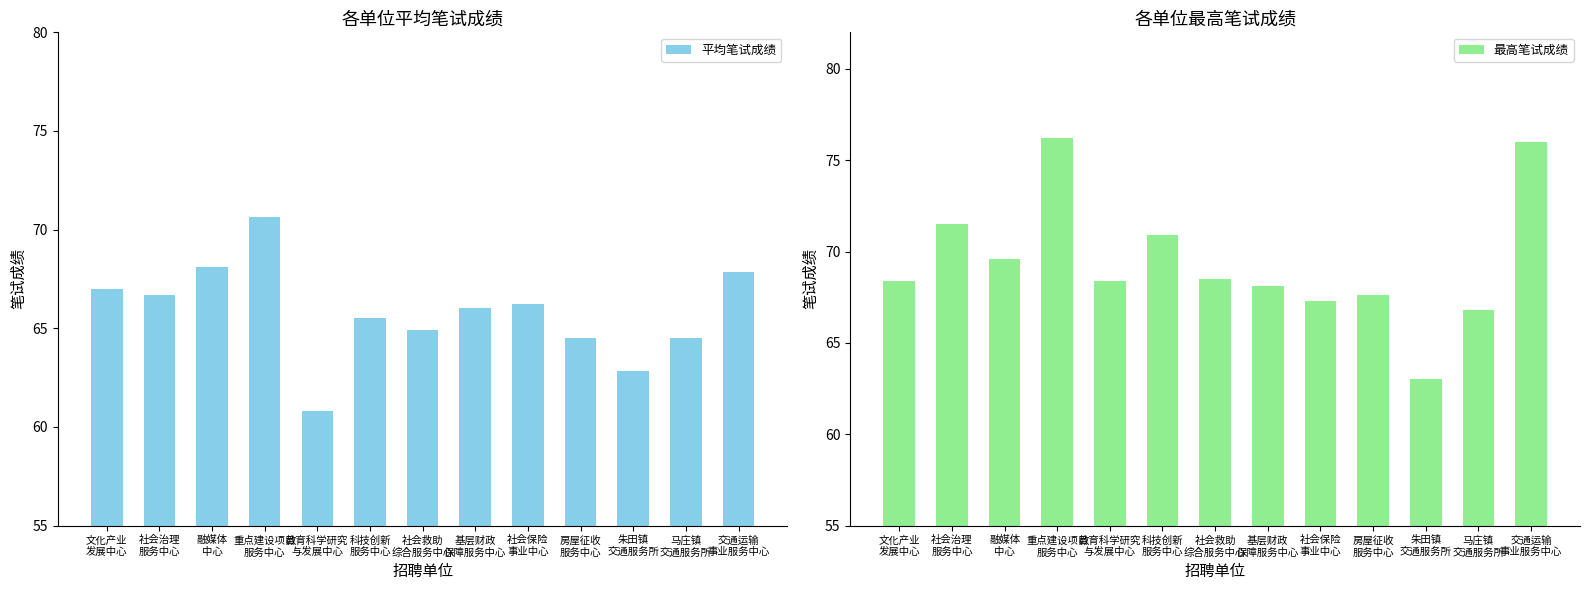

Reading right to left, list all the values displayed in this chart.

平均笔试成绩: 67.9	64.5	62.8	64.5	66.2	66.0	64.9	65.5	60.8	70.6	68.1	66.7	67.0
最高笔试成绩: 76.0	66.8	63.0	67.6	67.3	68.1	68.5	70.9	68.4	76.2	69.6	71.5	68.4